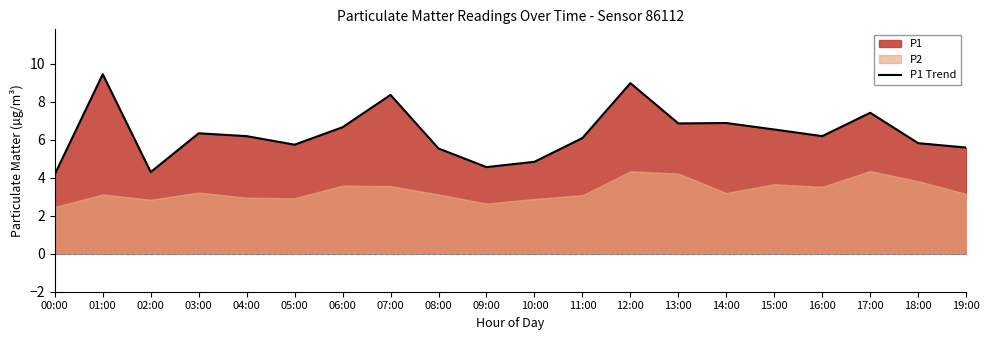

Where does the data first go above 6?

01:00